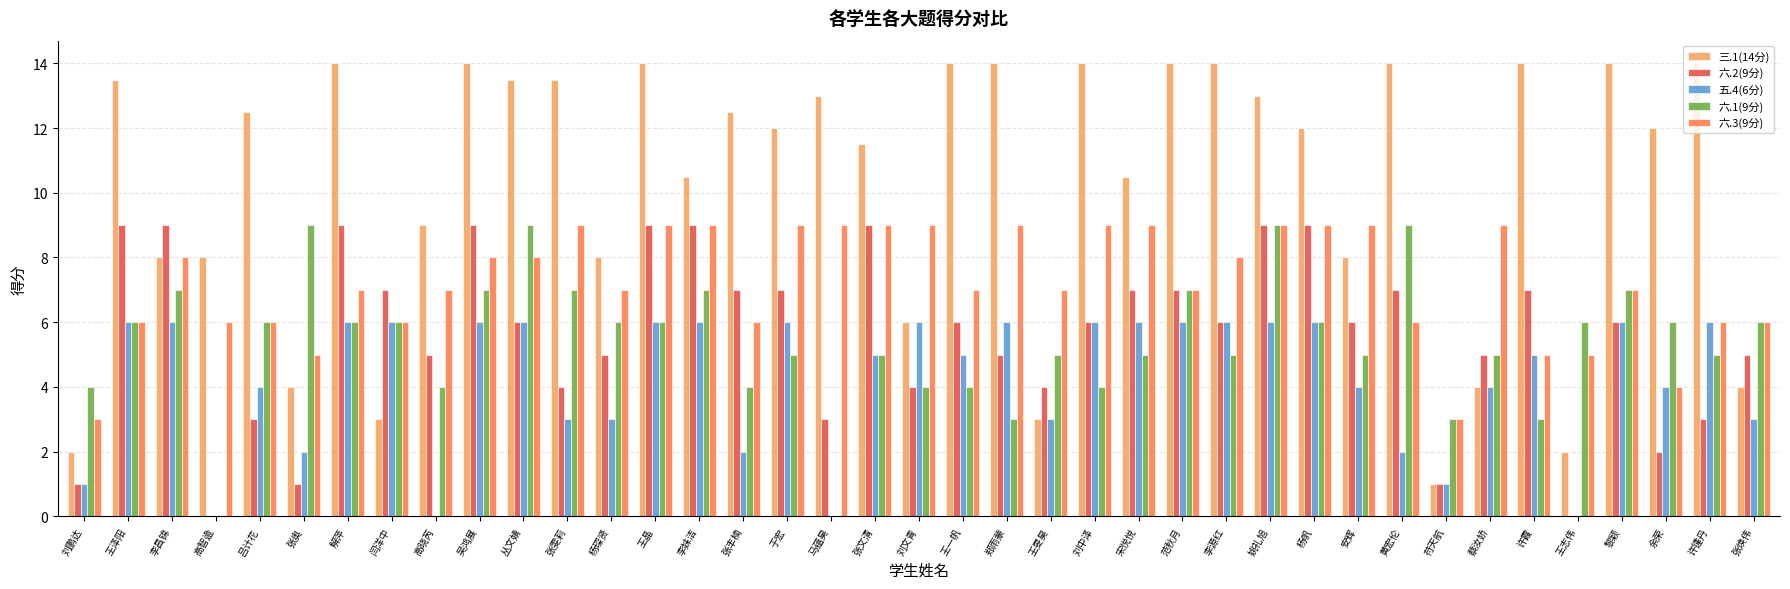

Where does the 三.1(14分) series first go above 12?

王泽阳